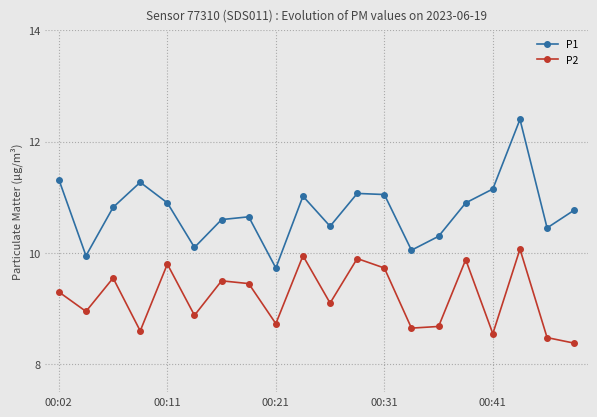

Which series has the widest spread of values?

P1